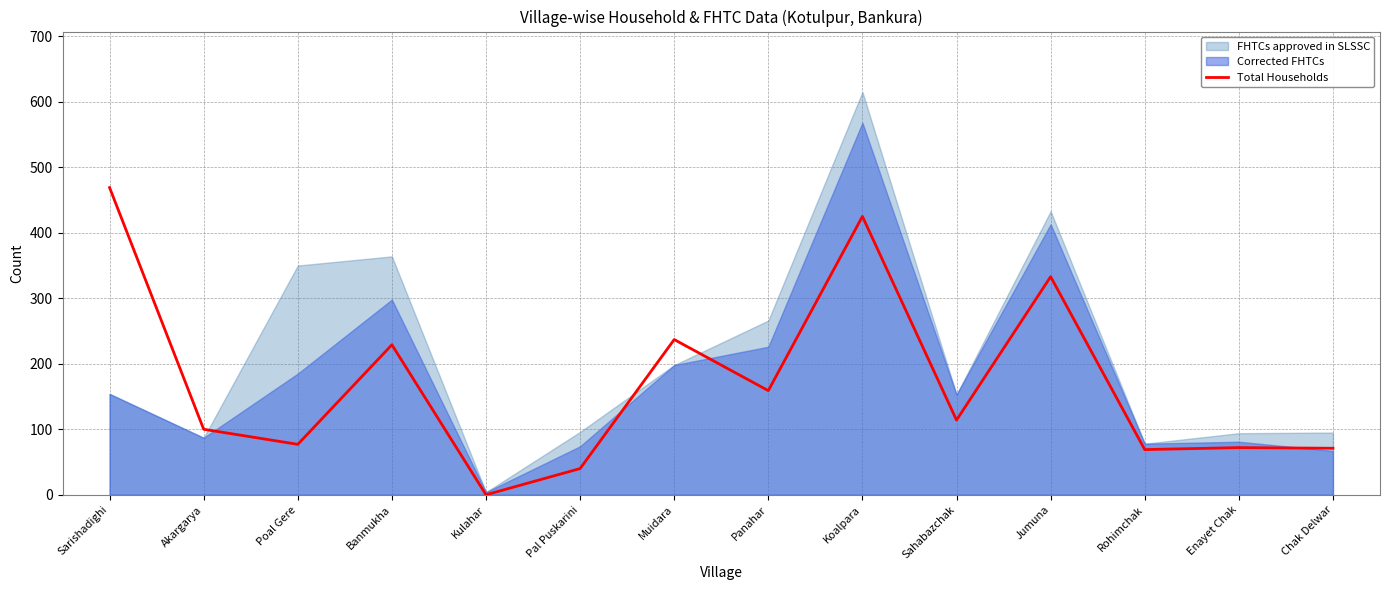

Which category has the lowest value across all series?

Kulahar